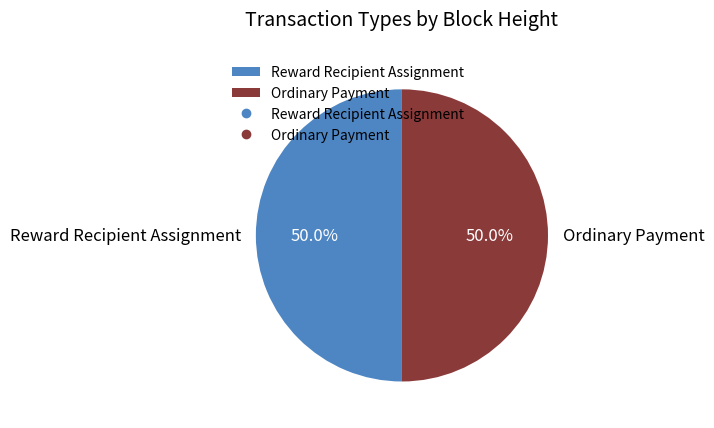

What percentage is NOT represented by Ordinary Payment?

50.0%